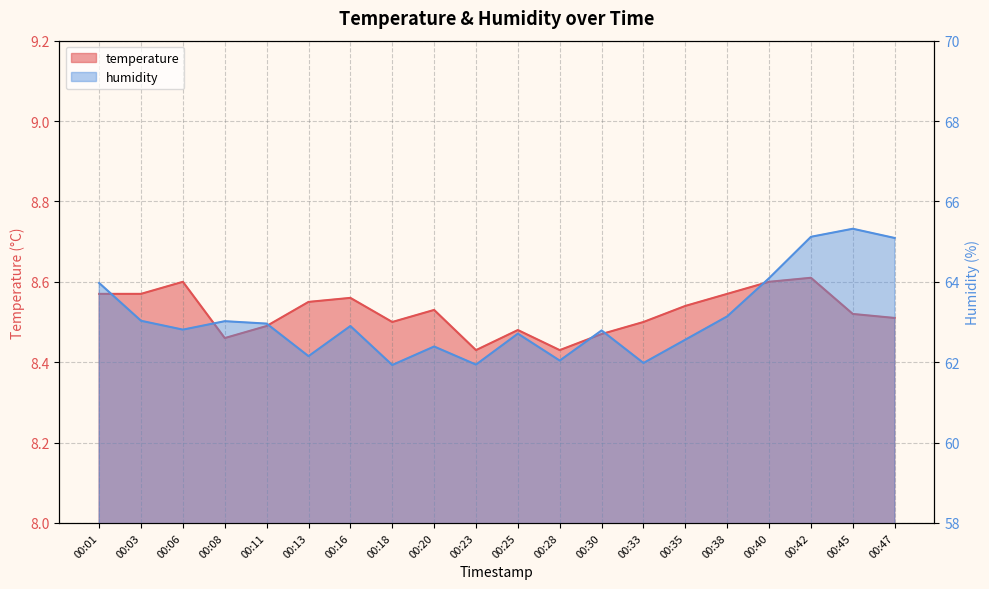

List the labels in order of humidity value, largest first.

00:45, 00:42, 00:47, 00:40, 00:01, 00:38, 00:03, 00:08, 00:11, 00:16, 00:06, 00:30, 00:25, 00:35, 00:20, 00:13, 00:28, 00:33, 00:23, 00:18